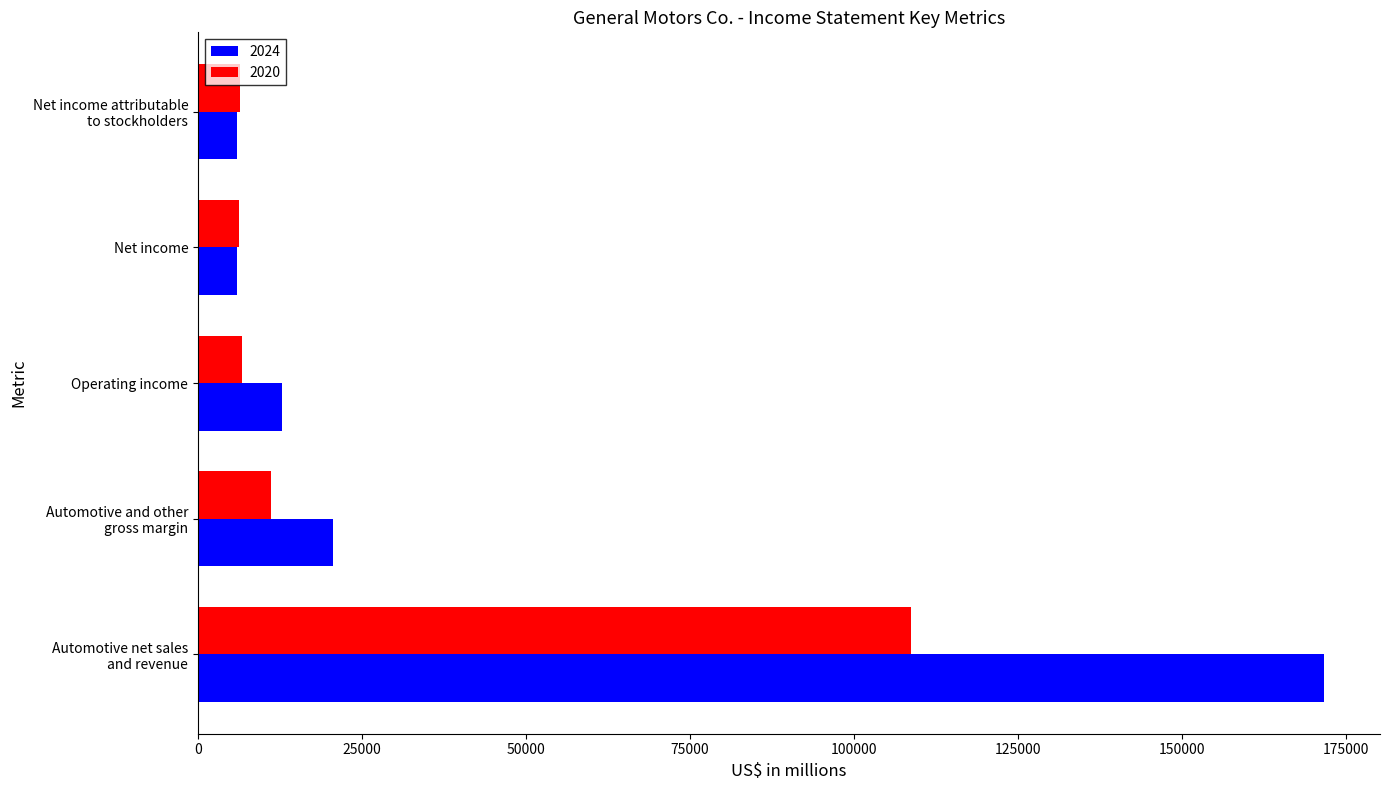

What is the average value of the 2020 series?

27838